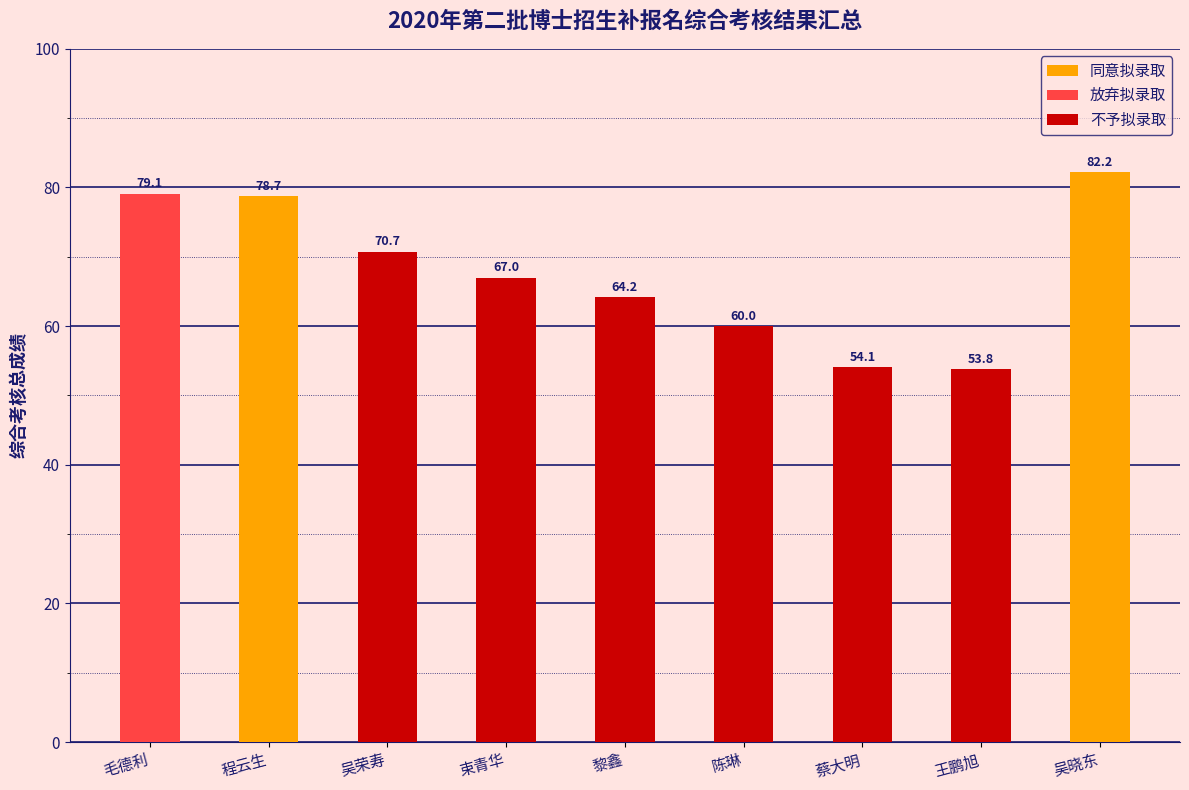

How many data points are less than 67?

4